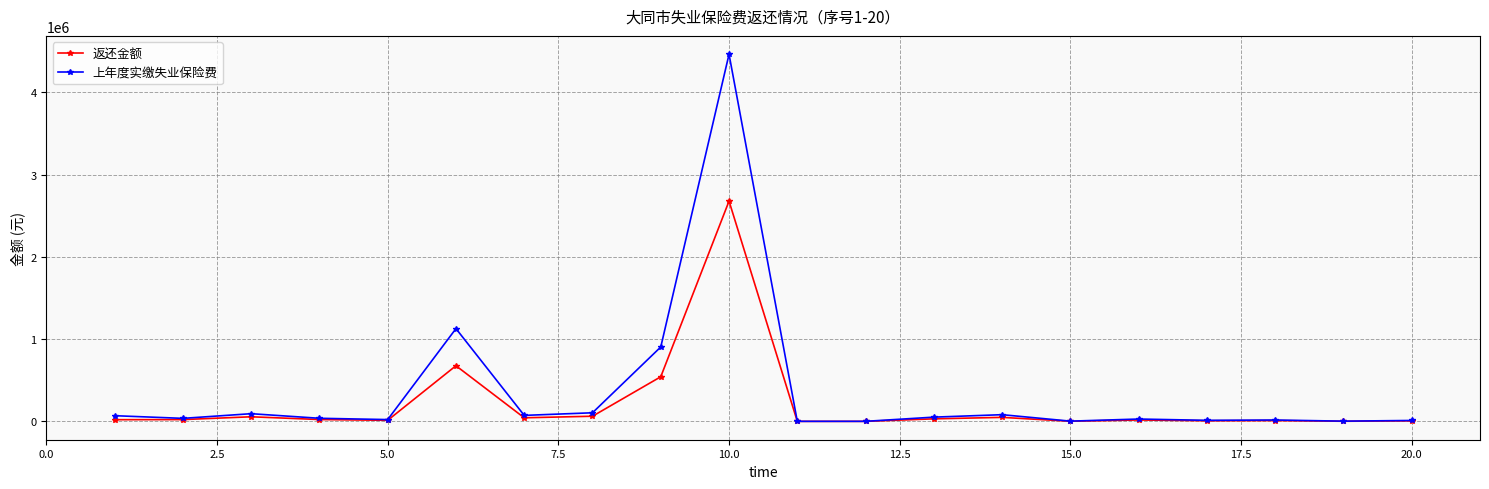

Which series has the widest spread of values?

上年度实缴失业保险费